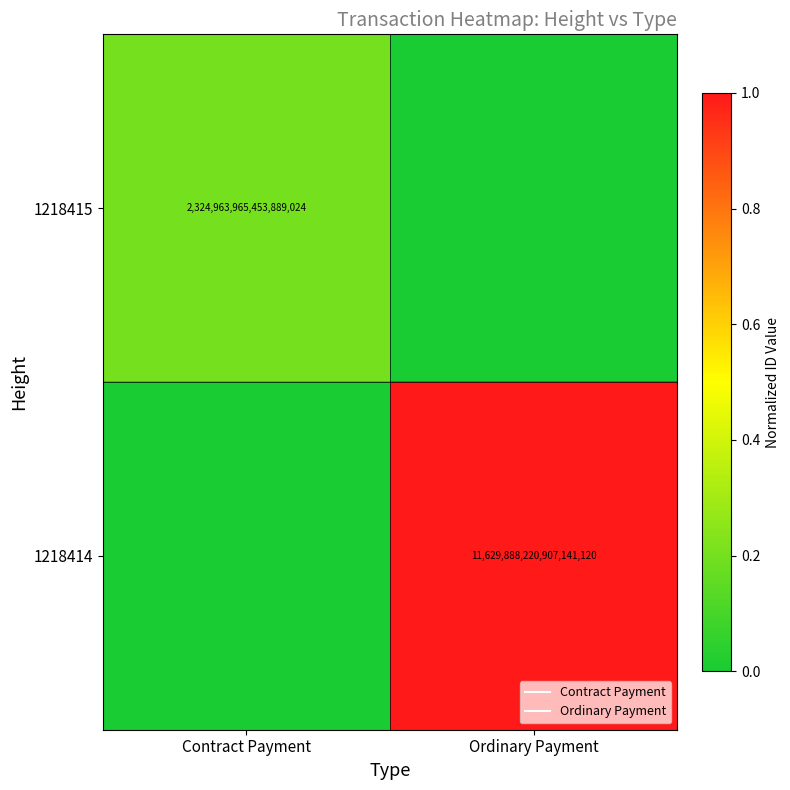

Which series has the largest total across all categories?

1218414